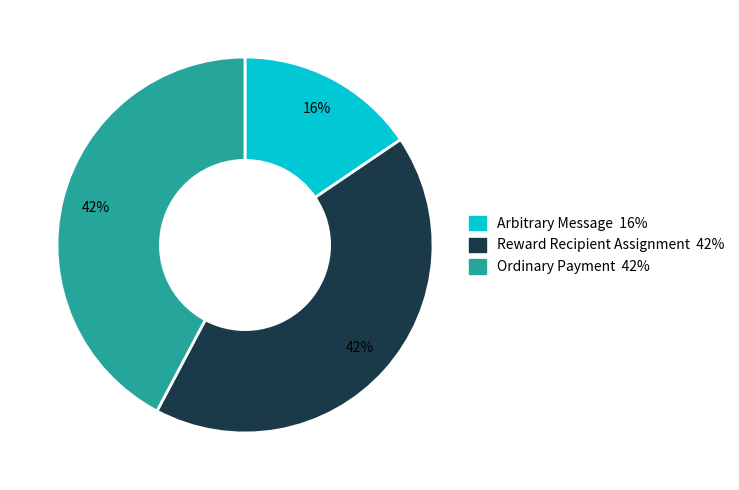

True or false: Reward Recipient Assignment accounts for 42% of the total.

True